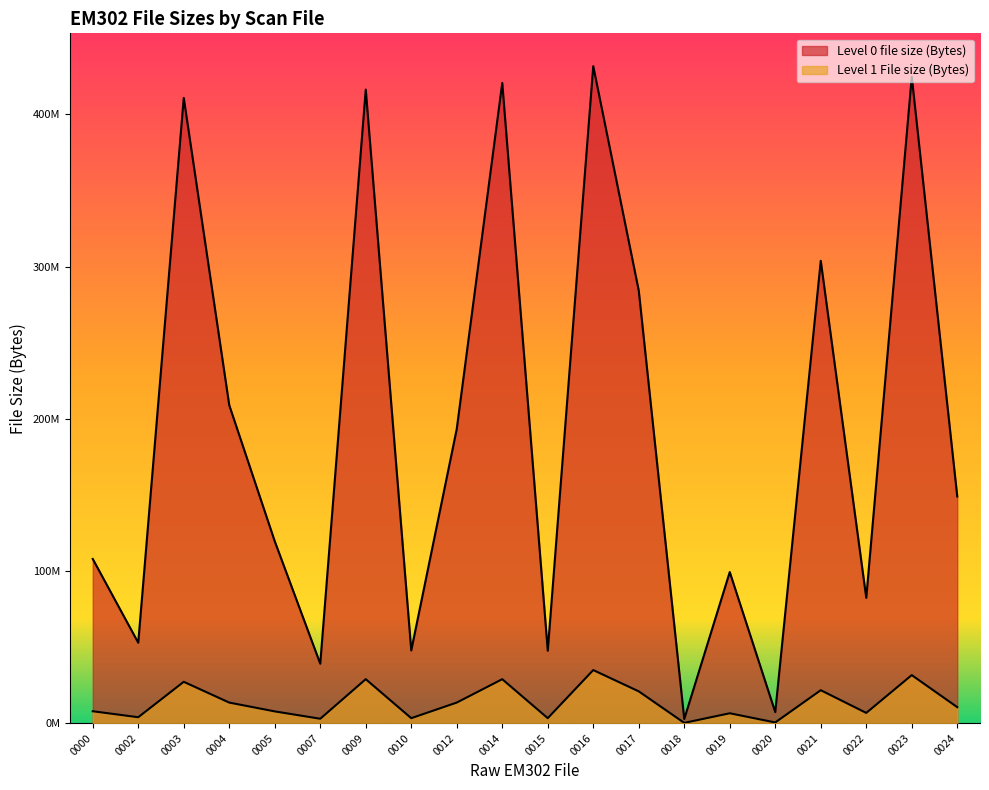

Reading left to right, extract all data points from this chart.

Level 0 file size (Bytes): 107869468	52821506	410771116	208896636	119487998	39041964	416263190	47754462	193268154	420625340	47572574	431626326	284167974	2713828	99272748	7209664	303749050	82333914	424683412	148910188
Level 1 File size (Bytes): 7825134	3888614	27166544	13511566	7723440	2889660	28887352	3272534	13514388	28877492	3266856	34872304	20885248	180812	6489954	452268	21640422	6721256	31559004	10511100